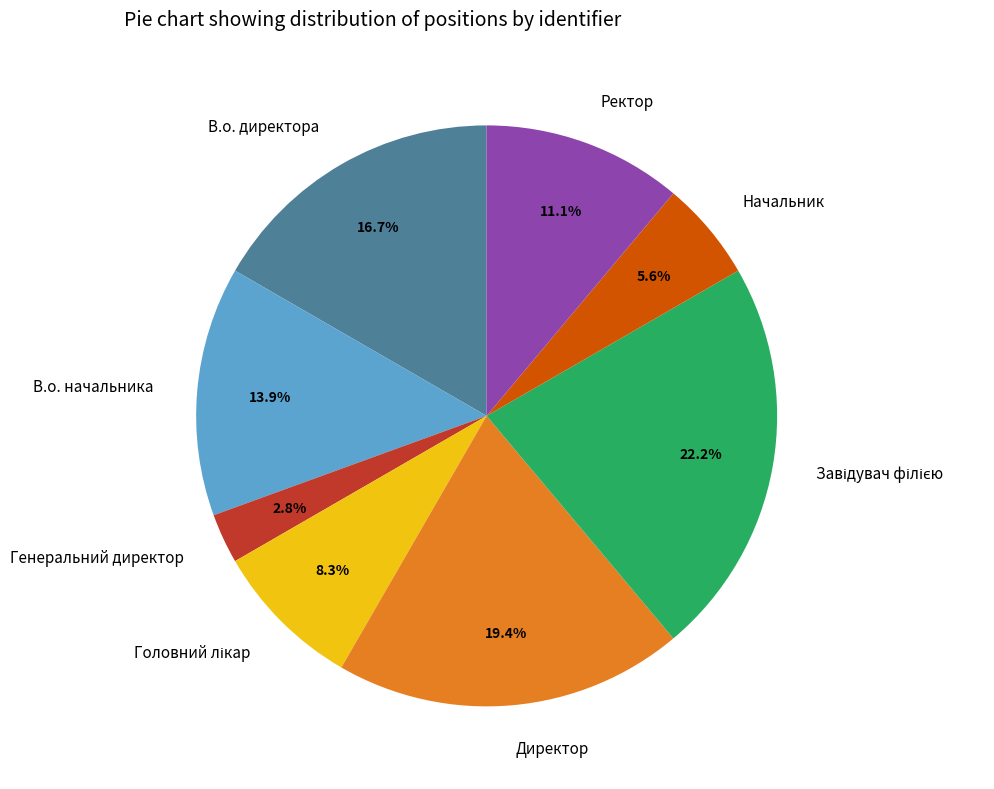

What is the smallest slice in the pie chart?

Генеральний директор